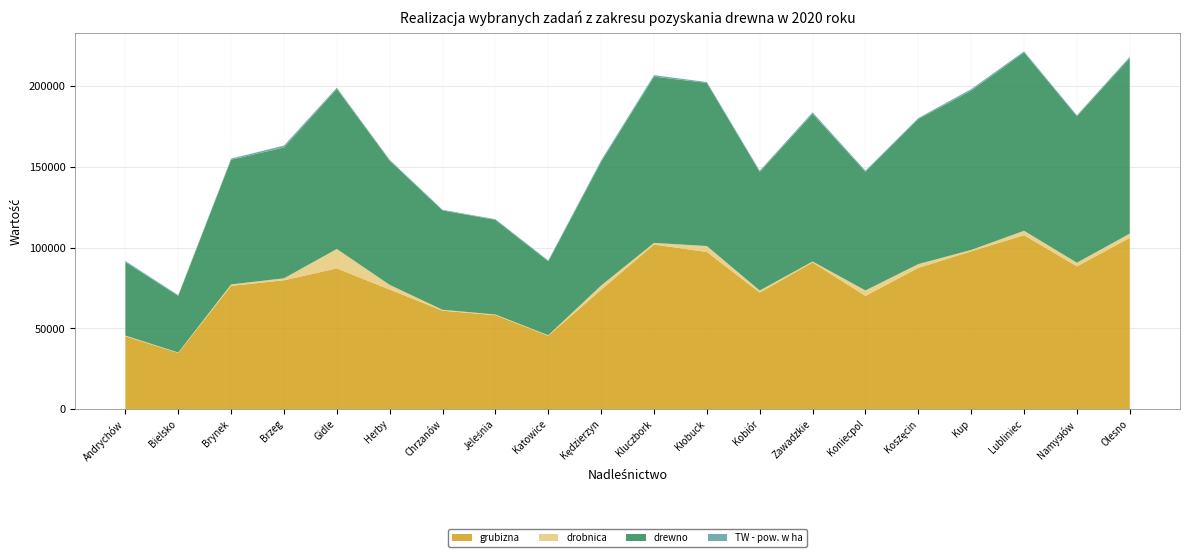

Reading left to right, transcribe all the data shown in this chart.

grubizna: 45110.0	34775.0	76287.0	79732.0	87086.0	73986.0	60913.0	58139.0	45396.0	73863.0	101848.0	97266.0	72126.0	90779.0	70057.0	87422.0	97647.0	107654.0	88319.0	106021.0
drobnica: 429.0	258.0	902.0	1225.0	12034.0	2904.0	567.0	421.0	337.0	2652.0	1029.0	3677.0	1292.0	597.0	3397.0	2348.0	883.0	2725.0	2296.0	2608.0
drewno: 45539.0	35033.0	77189.0	80957.0	99120.0	76890.0	61480.0	58560.0	45733.0	76515.0	102877.0	100943.0	73418.0	91376.0	73454.0	89770.0	98530.0	110379.0	90615.0	108629.0
TW - pow. w ha: 598.2	485.0	676.8	1195.7	681.7	543.8	414.8	400.0	533.7	933.2	958.9	553.7	687.1	971.3	674.9	601.4	999.1	676.1	608.5	820.4